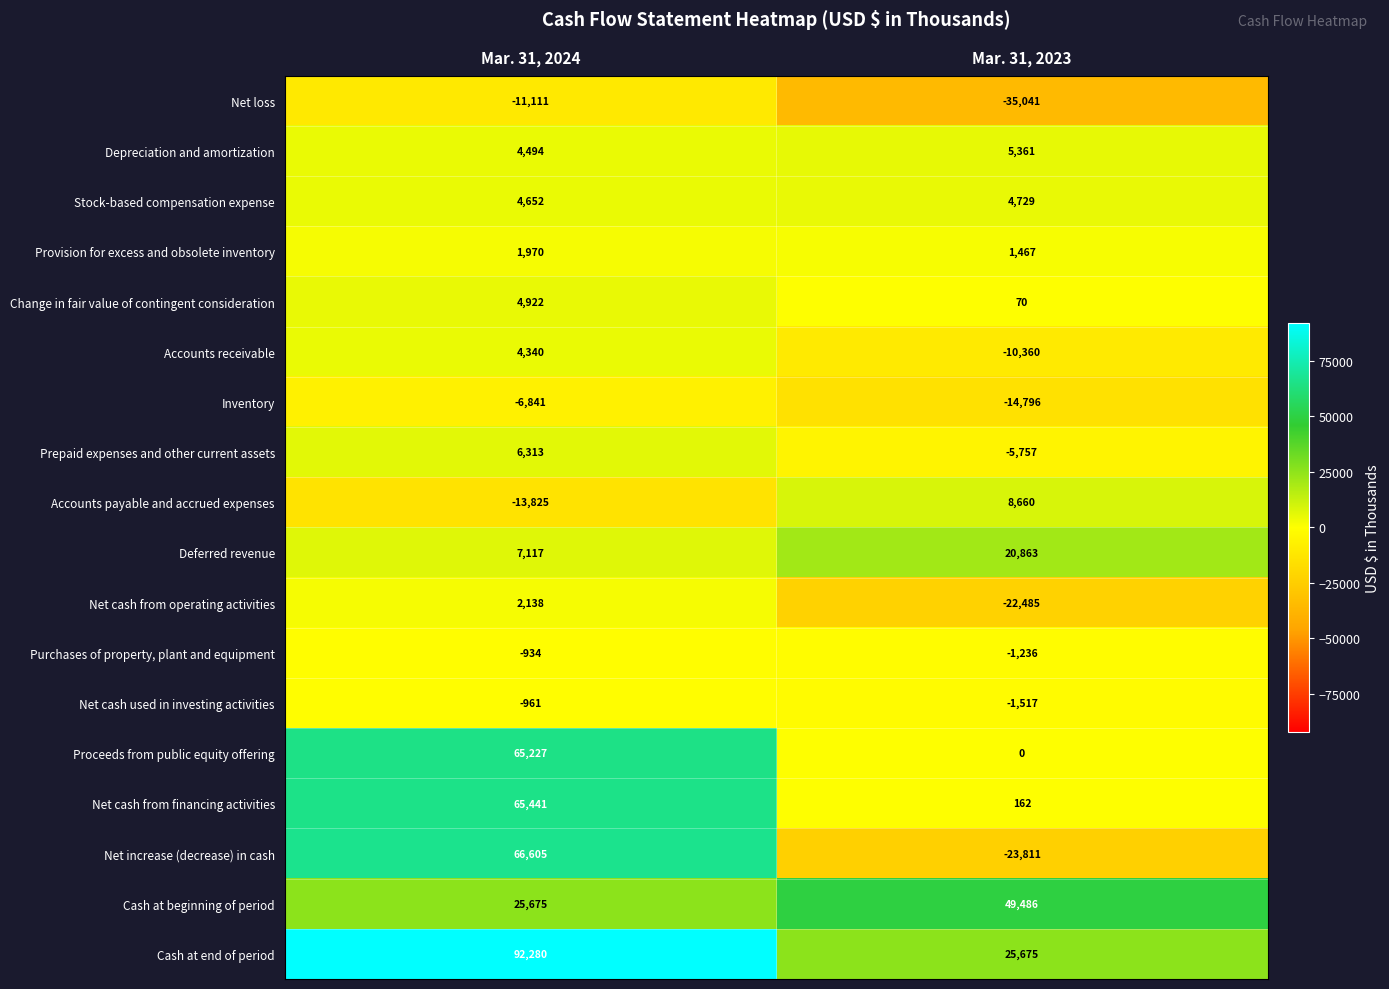

At Mar. 31, 2023, list the series in order from smallest to largest.

Net loss, Net increase (decrease) in cash, Net cash from operating activities, Inventory, Accounts receivable, Prepaid expenses and other current assets, Net cash used in investing activities, Purchases of property, plant and equipment, Proceeds from public equity offering, Change in fair value of contingent consideration, Net cash from financing activities, Provision for excess and obsolete inventory, Stock-based compensation expense, Depreciation and amortization, Accounts payable and accrued expenses, Deferred revenue, Cash at end of period, Cash at beginning of period